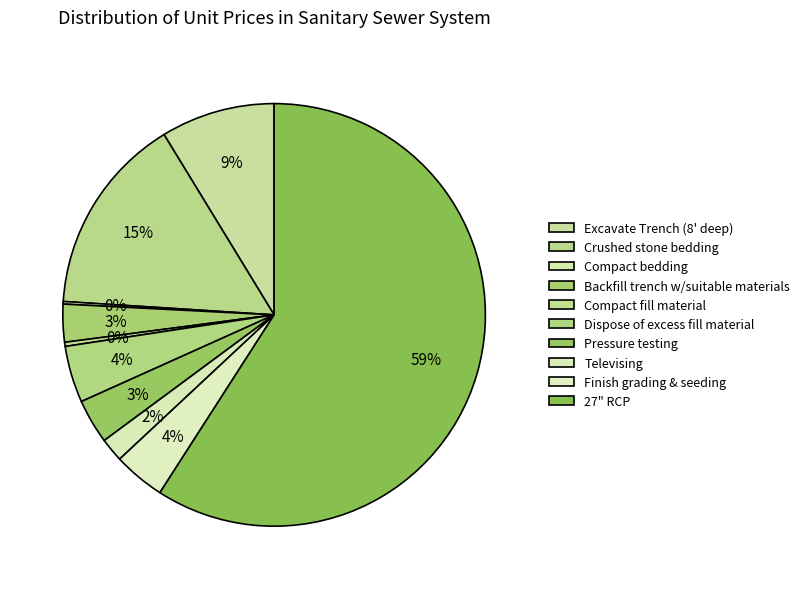

Which slice represents more than half of the pie?

27" RCP